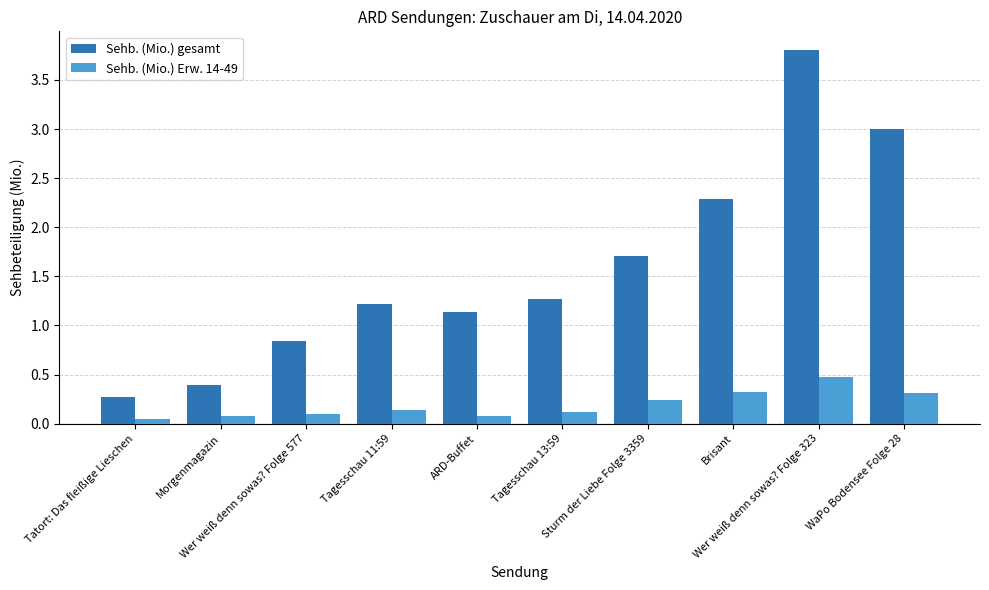

Rank the series by their maximum value, from lowest to highest.

Sehb. (Mio.) Erw. 14-49, Sehb. (Mio.) gesamt